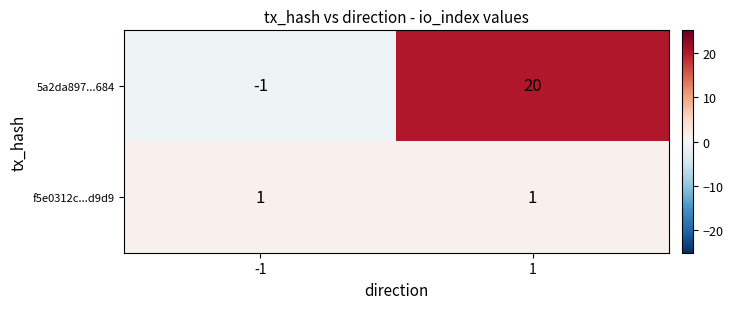

How many distinct data groups are displayed?

2